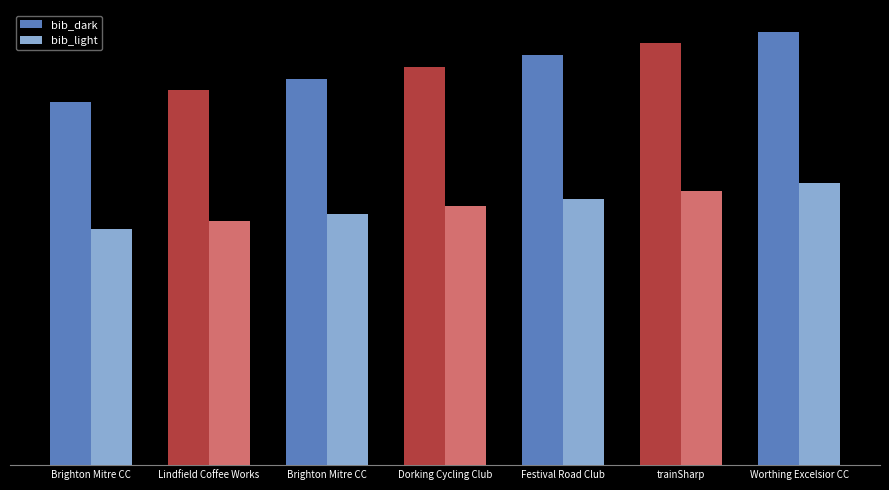

Rank the series at Brighton Mitre CC from highest to lowest value.

bib_dark, bib_light